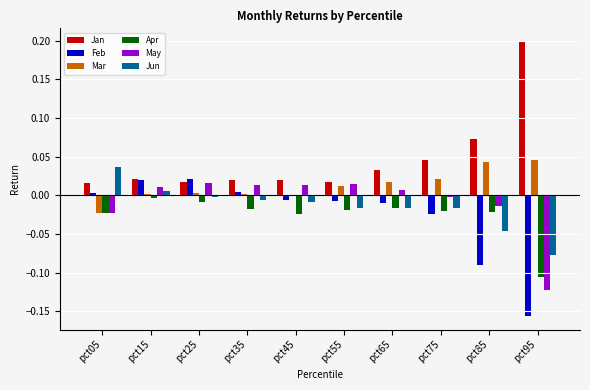

What is the sum of all Jan values?

0.5